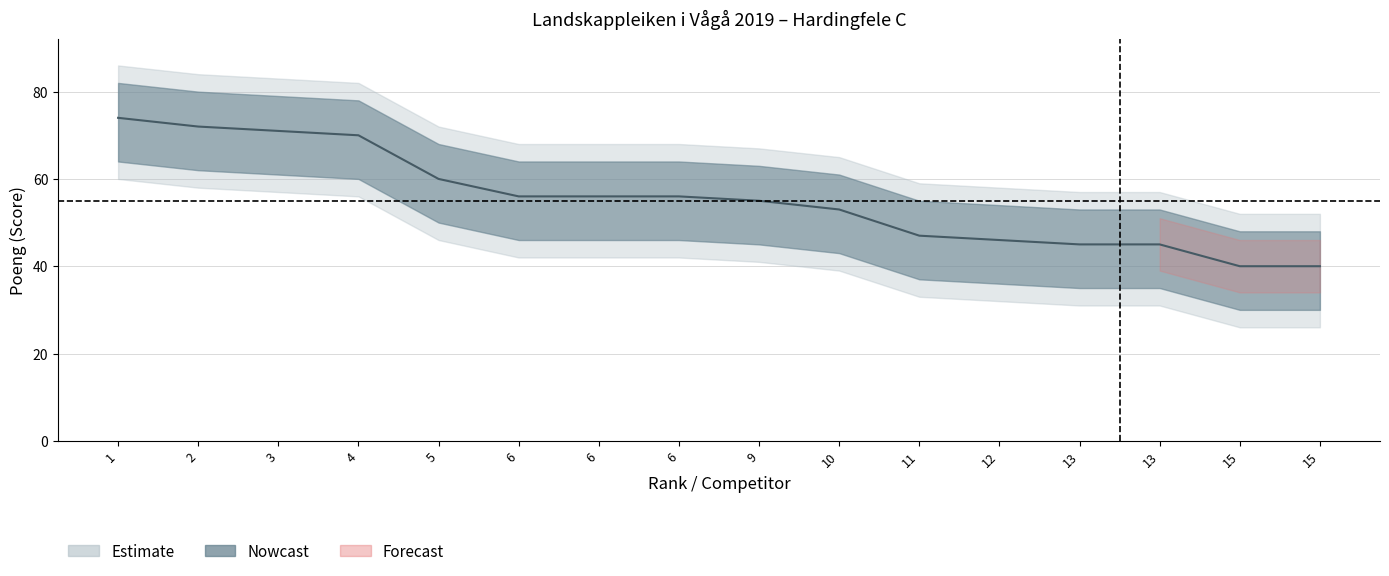

Count the number of values greater than 56.

5